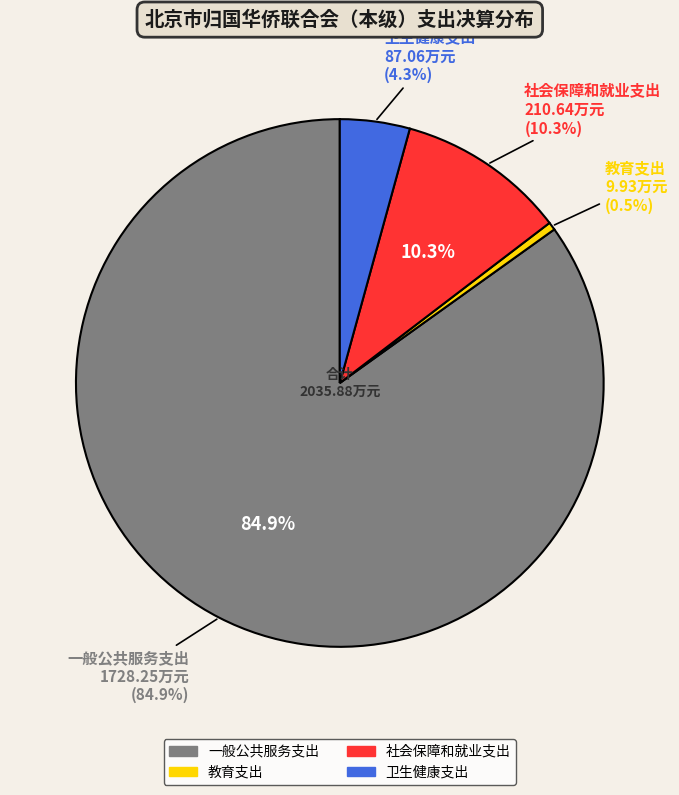

Does any single category account for the majority?

Yes